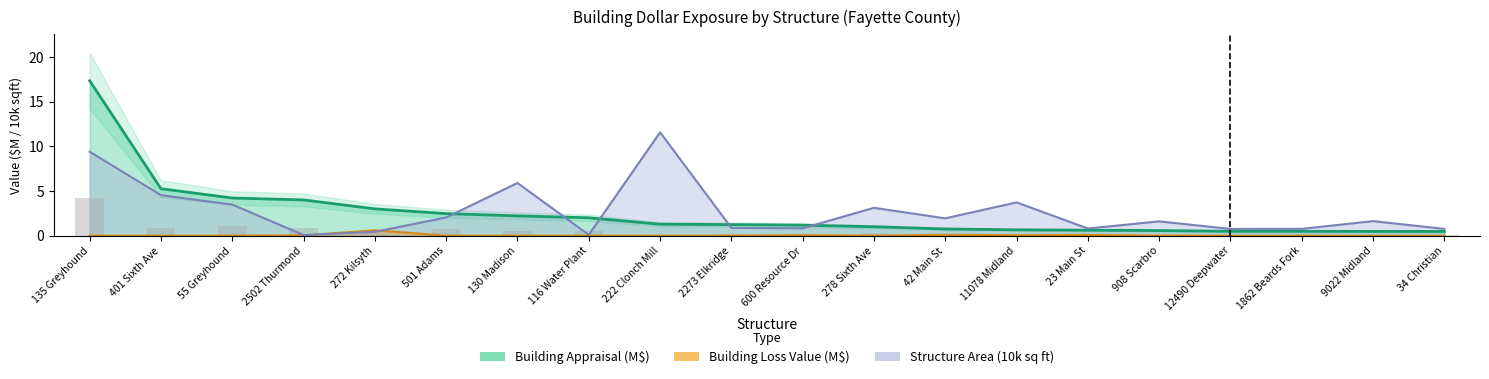

The value of Building Appraisal at 222 Clonch Mill is 1.9. True or false?

False